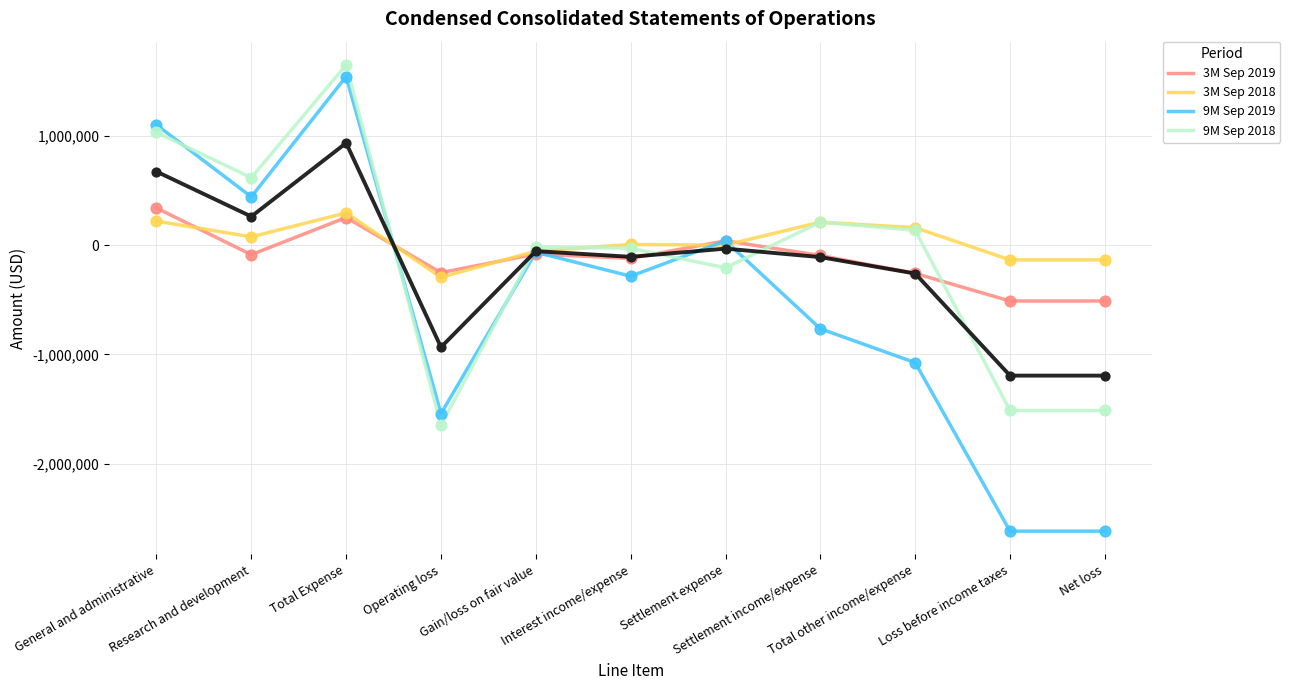

At which category is the sum across all series the highest?

Total Expense